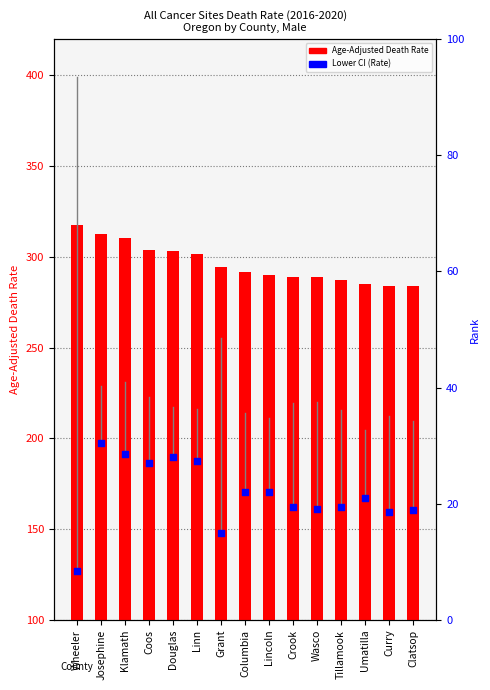

Approximately how many times larger is the value at Columbia compared to Douglas?

0.9